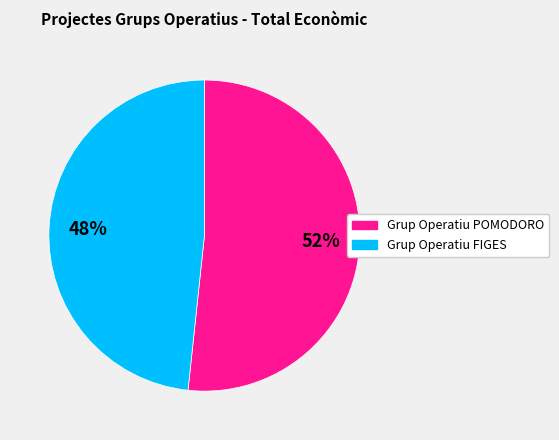

To the nearest percent, what is the average slice percentage?

50%